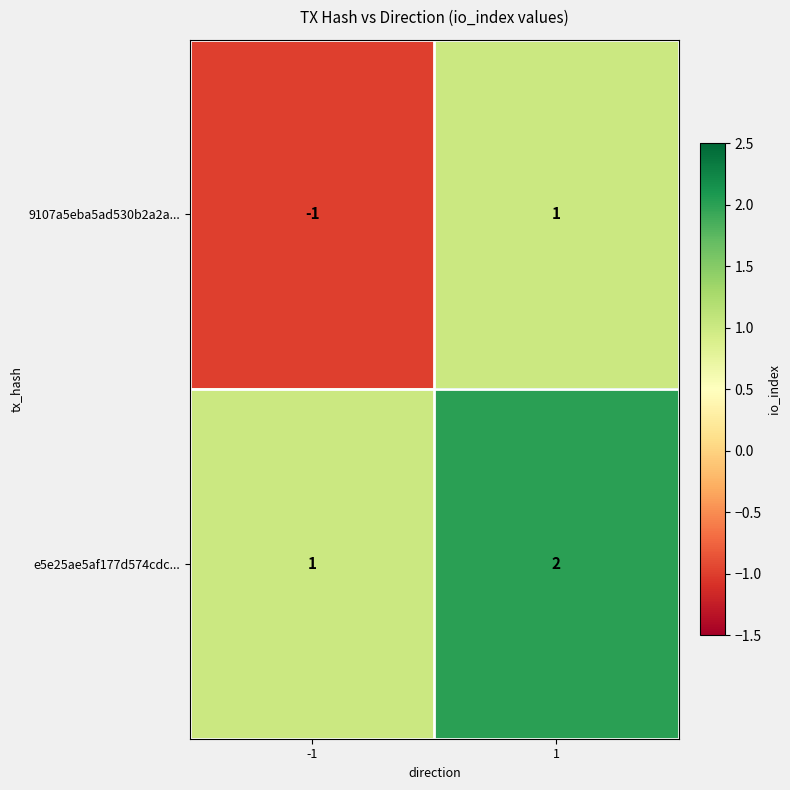

The 9107a5eba5ad530b2a2a... series shows -1 at -1. True or false?

True